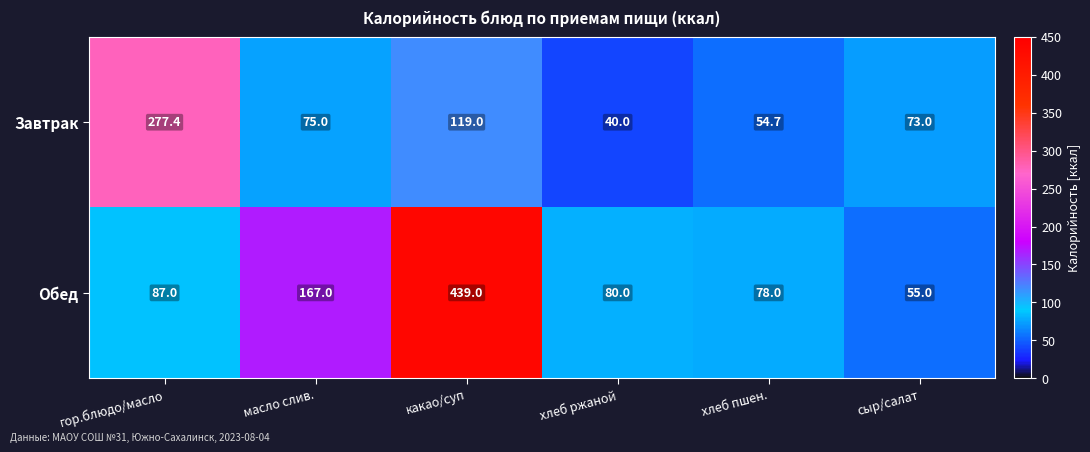

Which label corresponds to the largest value in the chart?

какао/суп